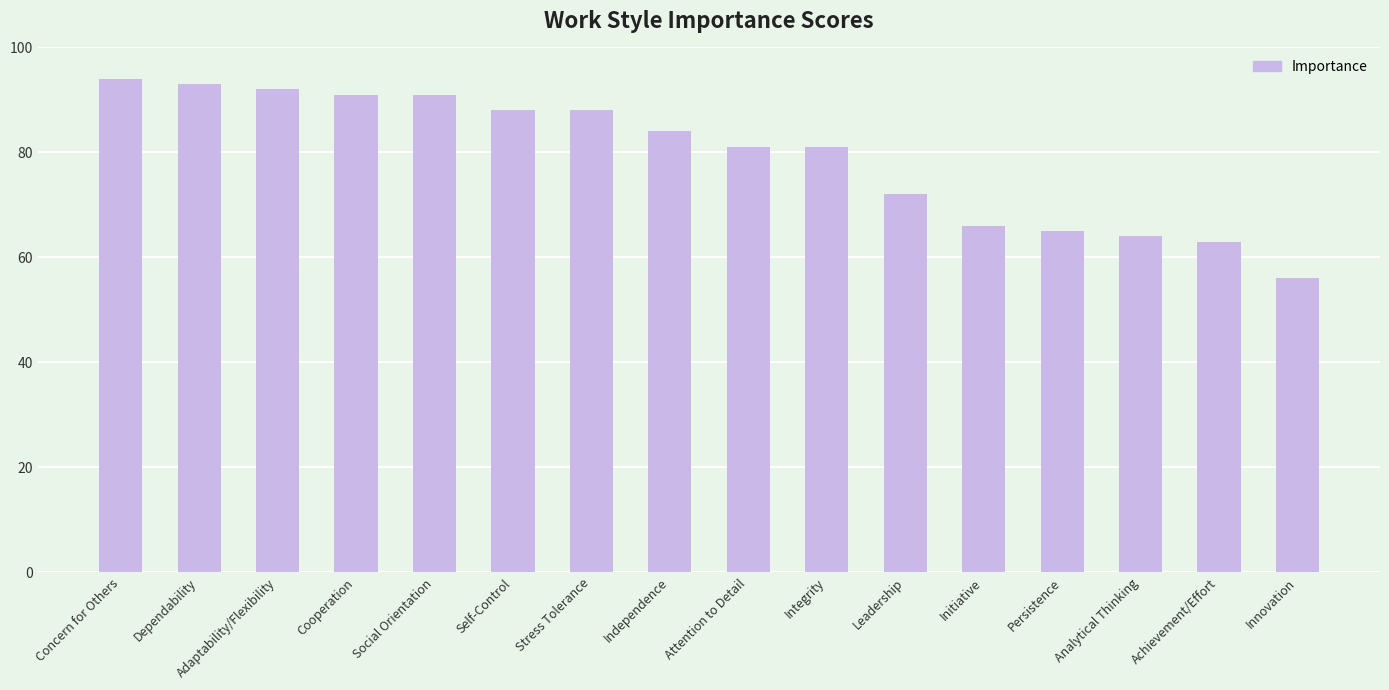

Reading right to left, what are all the values shown in this chart?

56	63	64	65	66	72	81	81	84	88	88	91	91	92	93	94